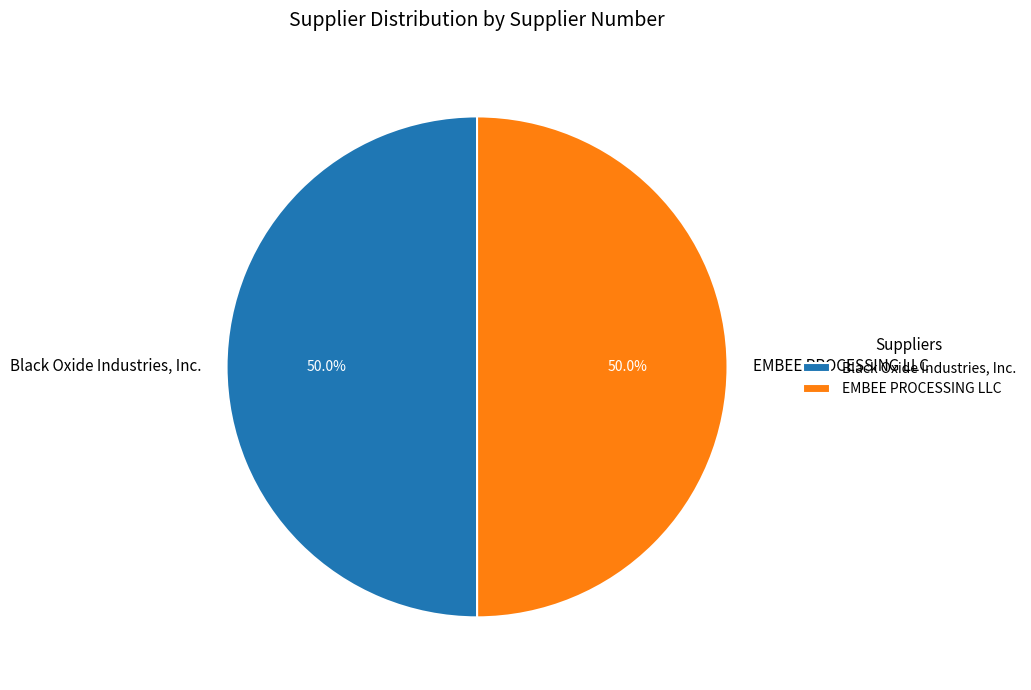

True or false: EMBEE PROCESSING LLC accounts for 50% of the total.

True